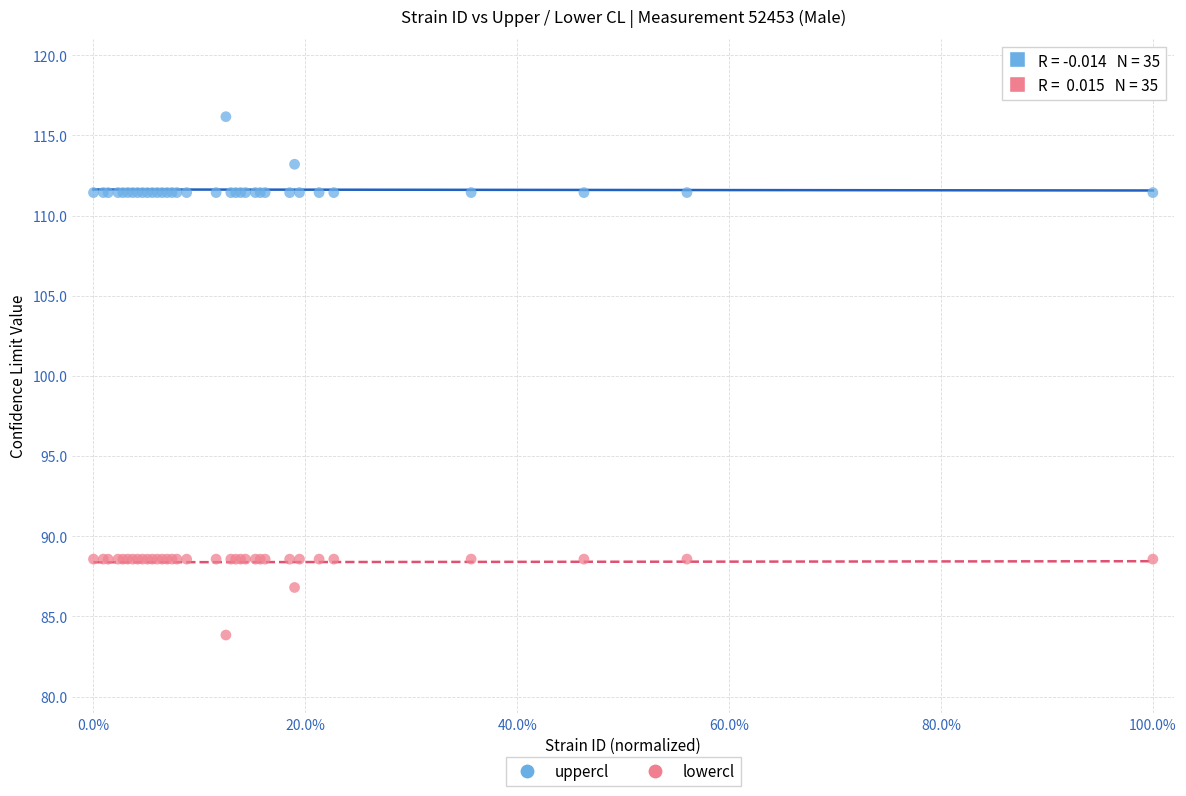

Which series contains the highest Y value?

uppercl